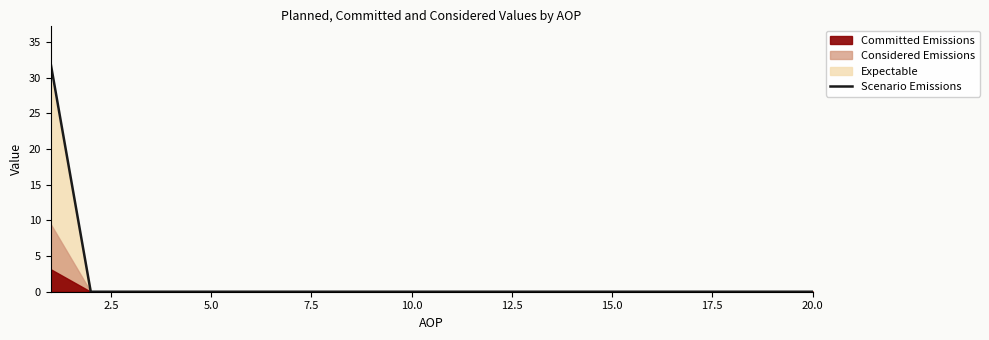

The value of Scenario Emissions at 10.0 is 0. True or false?

True